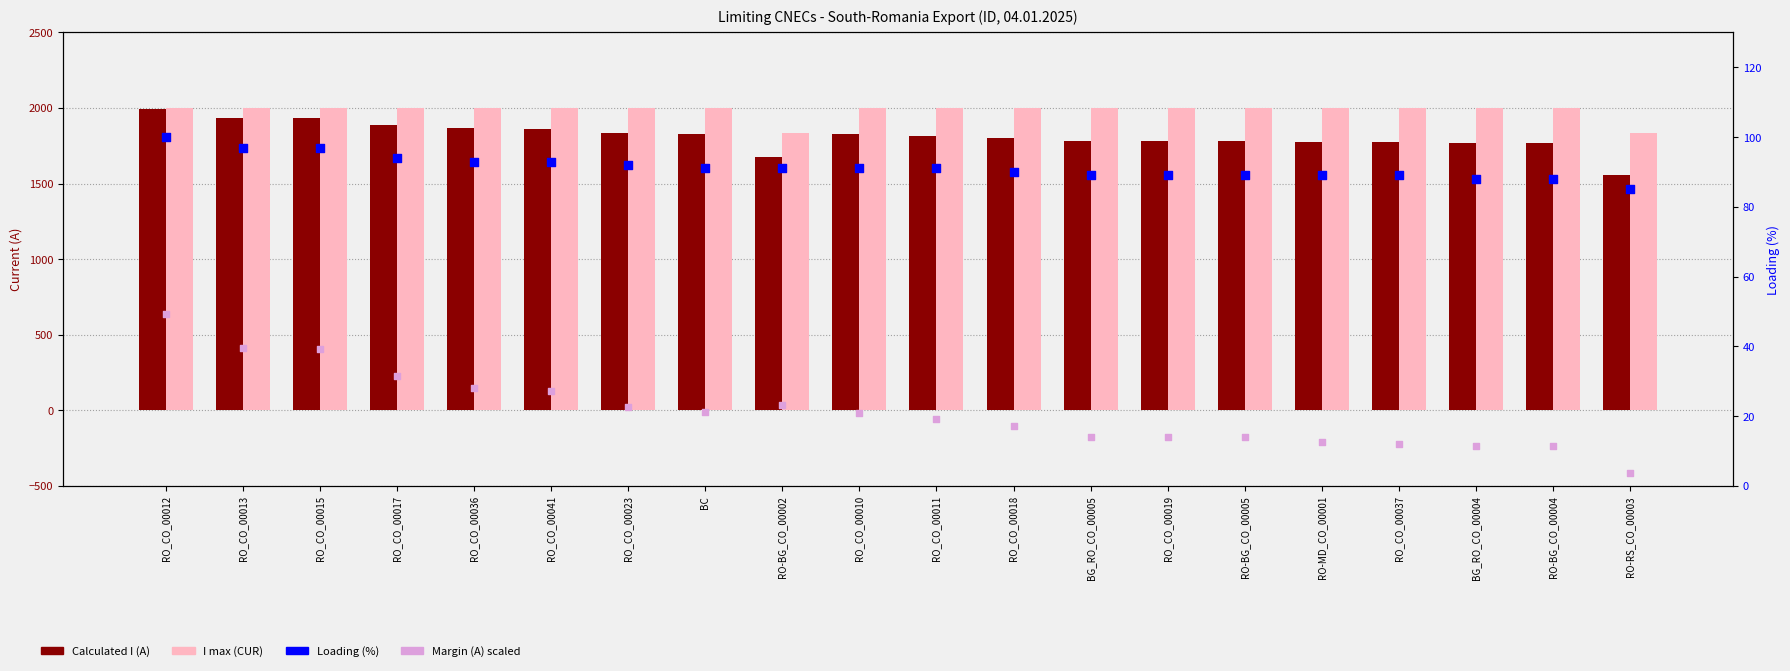

What is the total value across all series at RO-MD_CO_00001?

3876.5